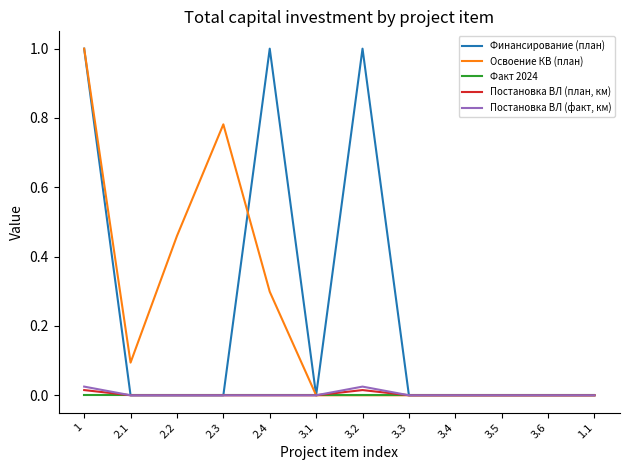

Does the chart display data point markers on the line(s)?

No